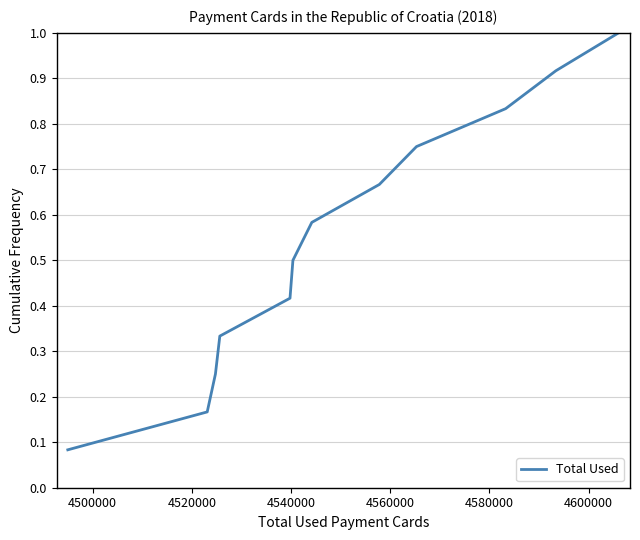

How many lines are shown in the chart?

1